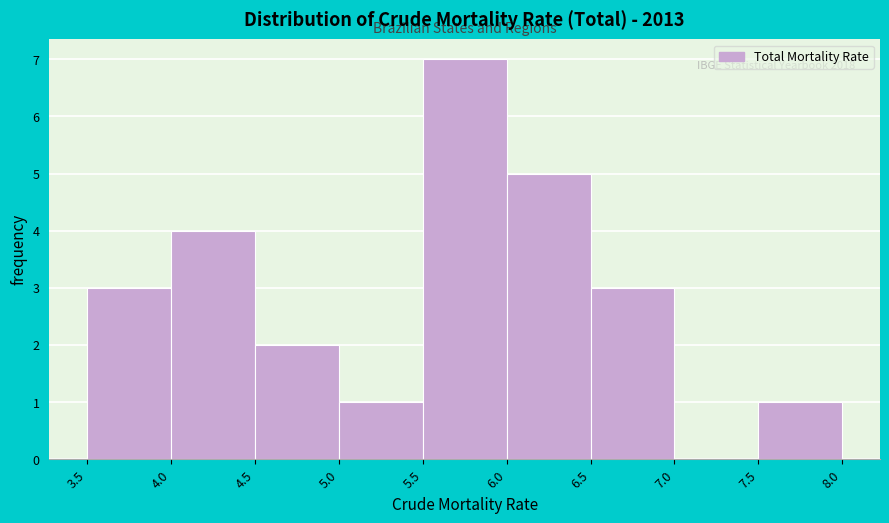

Over which range of the x-axis is the bar tallest?

5.5 to 6.0